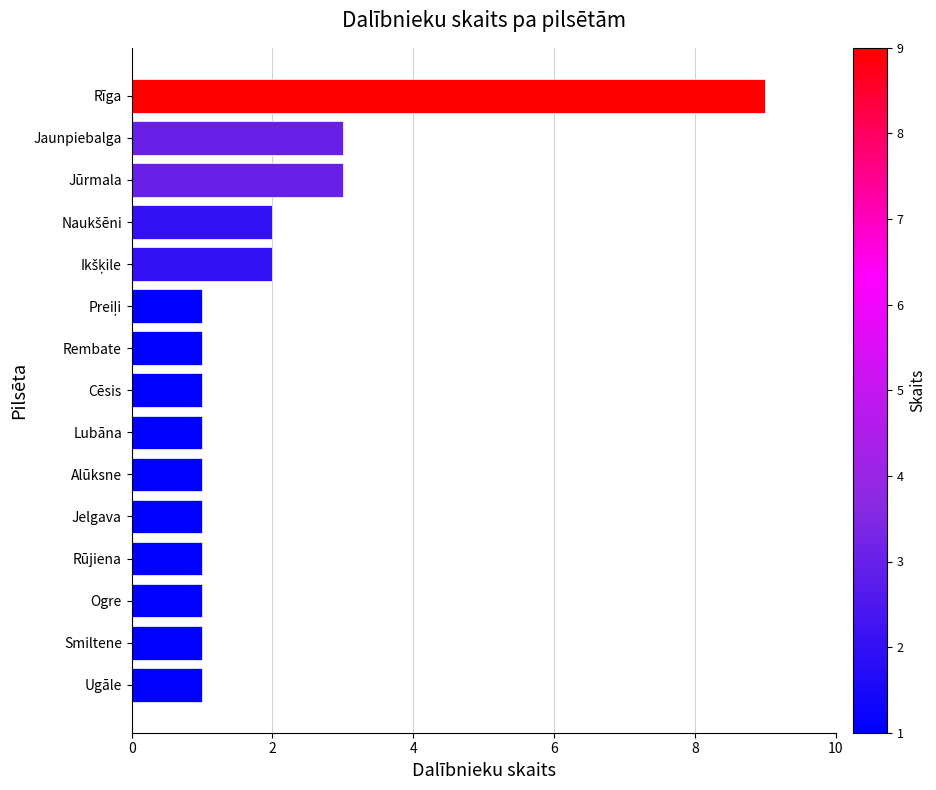

Which has a higher value, Jaunpiebalga or Ogre?

Jaunpiebalga